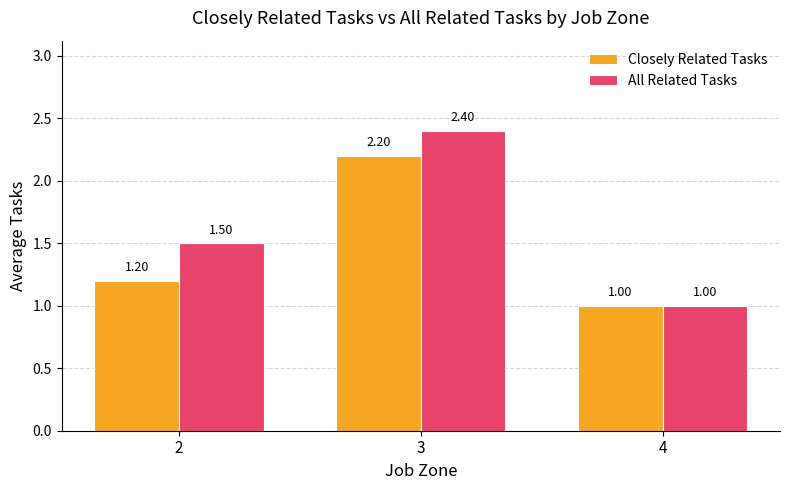

Between 3 and 4, which series saw the biggest shift?

All Related Tasks